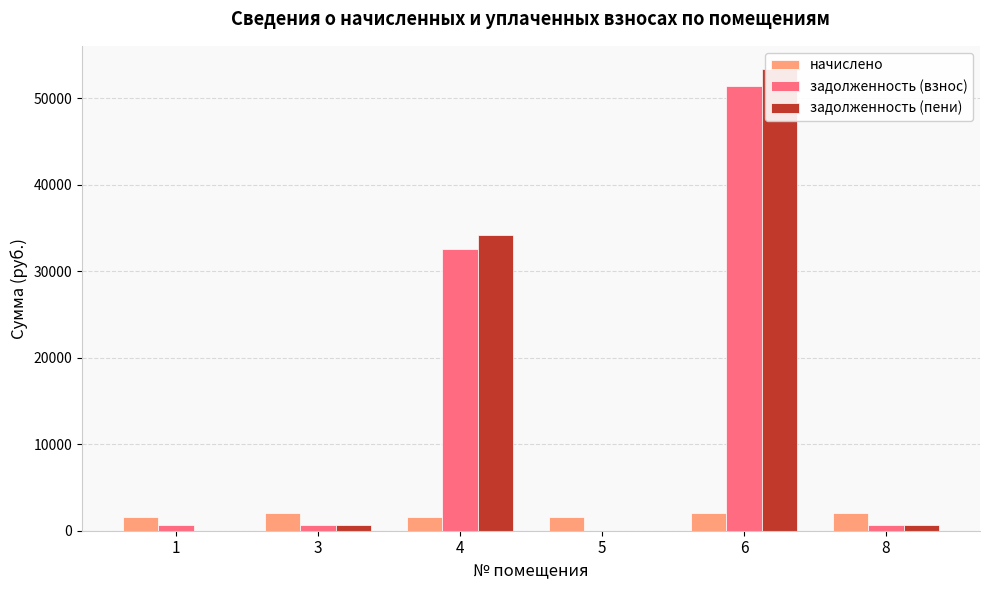

At which category is the sum across all series the highest?

6